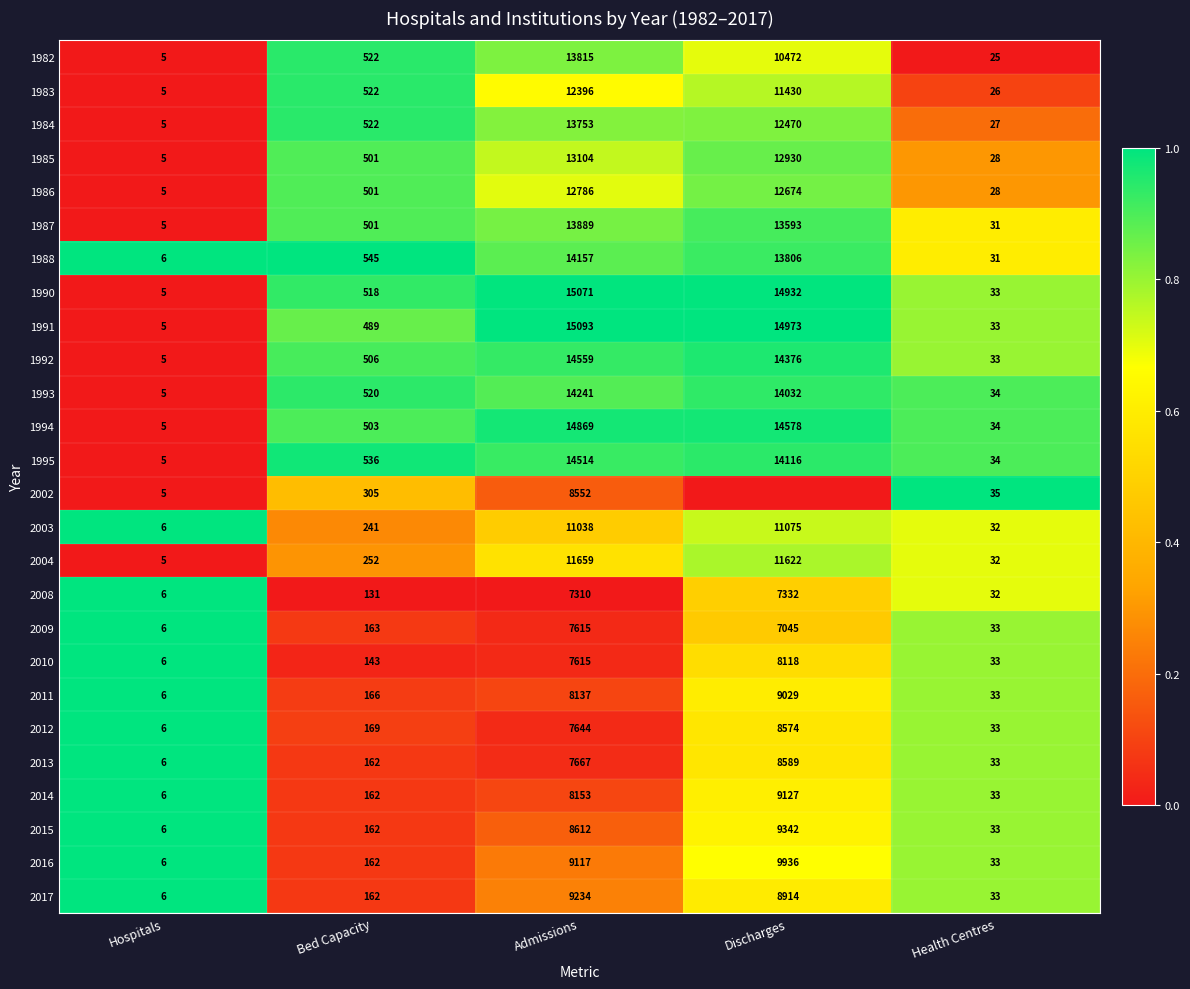

Is it true that 2011 equals 12776 at Admissions?

False